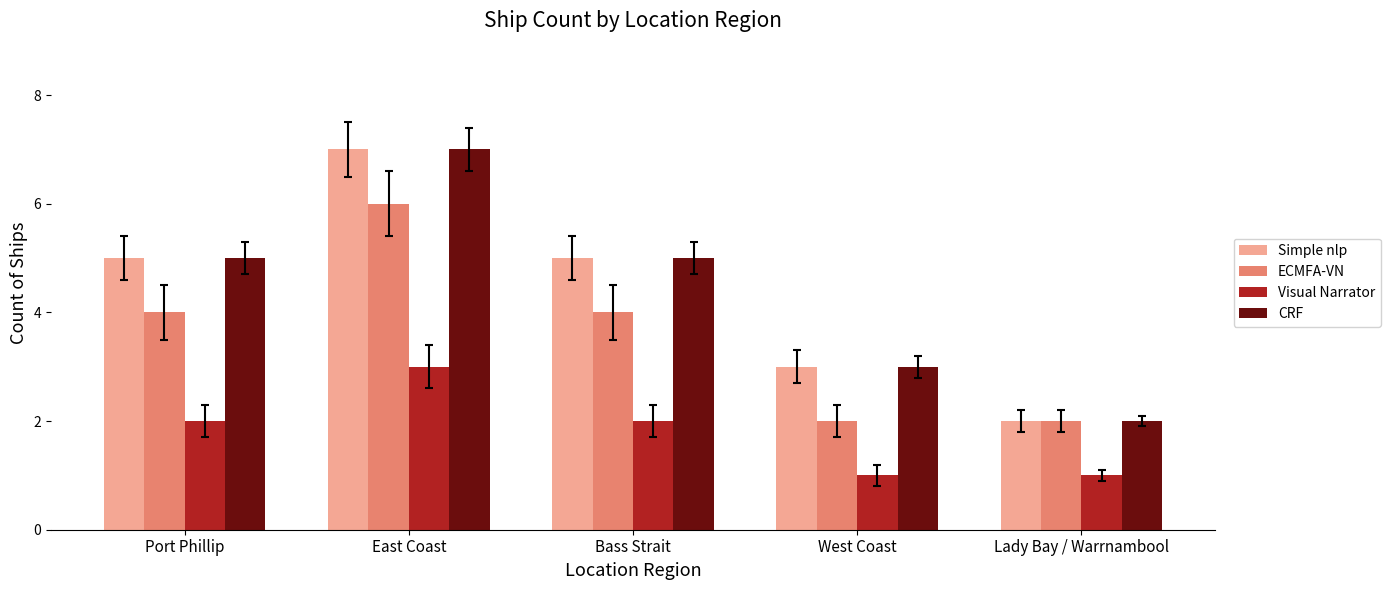

What is the label of the 2nd bar from the left?

East Coast